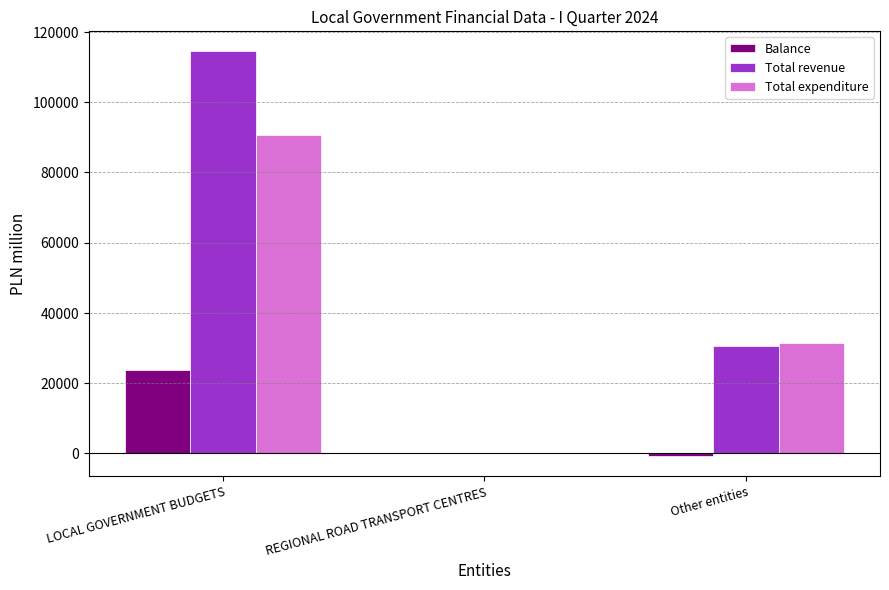

Reading left to right, list all the values displayed in this chart.

Balance: LOCAL GOVERNMENT BUDGETS=23817	REGIONAL ROAD TRANSPORT CENTRES=-7	Other entities=-775
Total revenue: LOCAL GOVERNMENT BUDGETS=114491	REGIONAL ROAD TRANSPORT CENTRES=76	Other entities=30633
Total expenditure: LOCAL GOVERNMENT BUDGETS=90674	REGIONAL ROAD TRANSPORT CENTRES=83	Other entities=31408